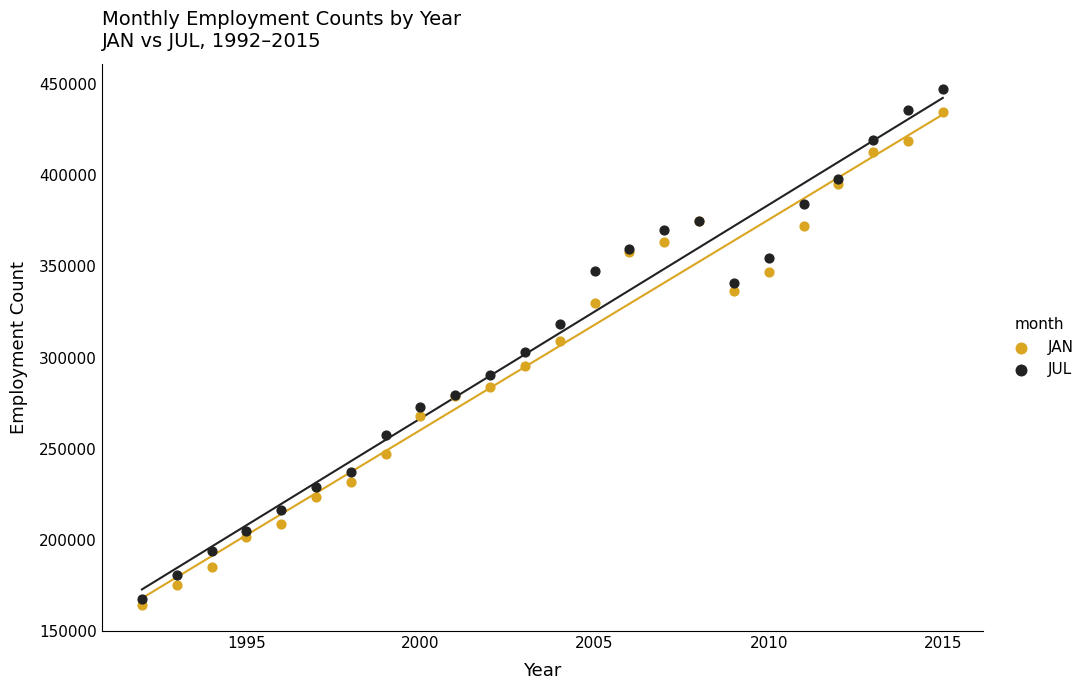

Which series reaches the maximum Y coordinate?

JUL